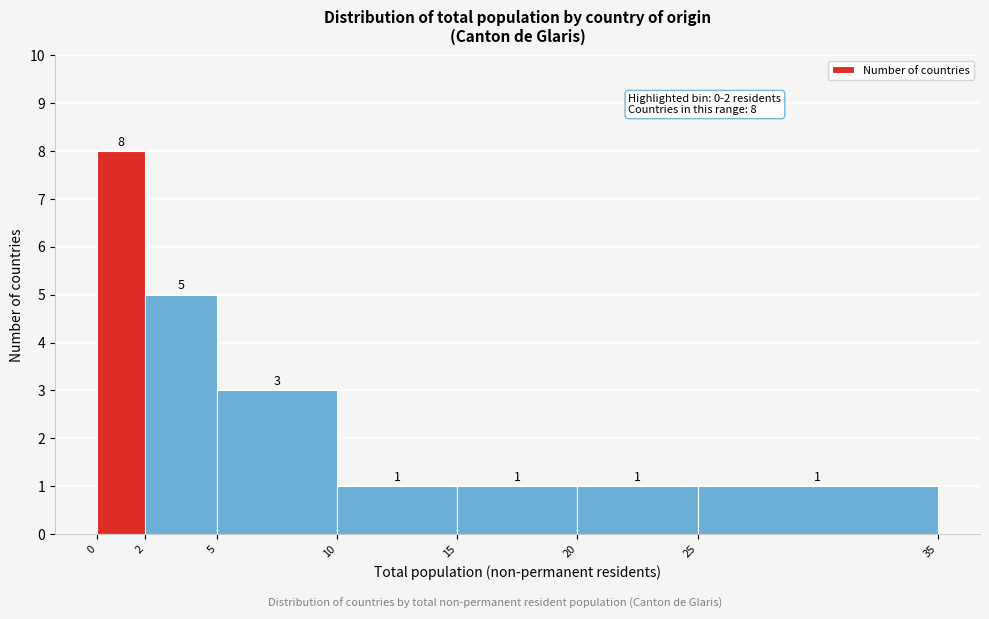

Over which range of the x-axis is the bar tallest?

0 to 2